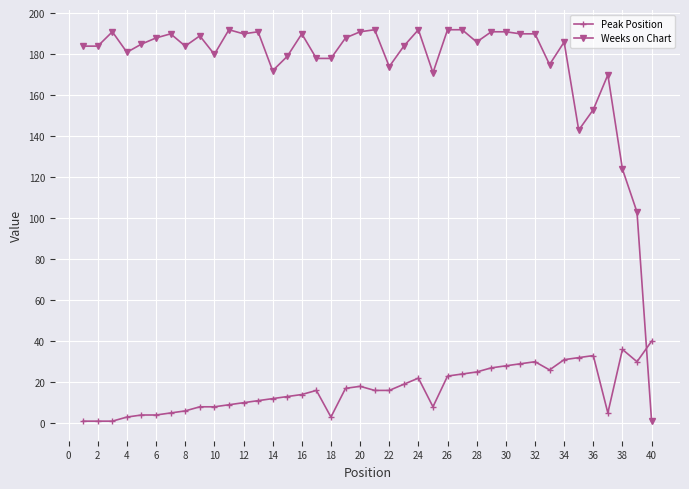

What is the sum of all Weeks on Chart values?

7005